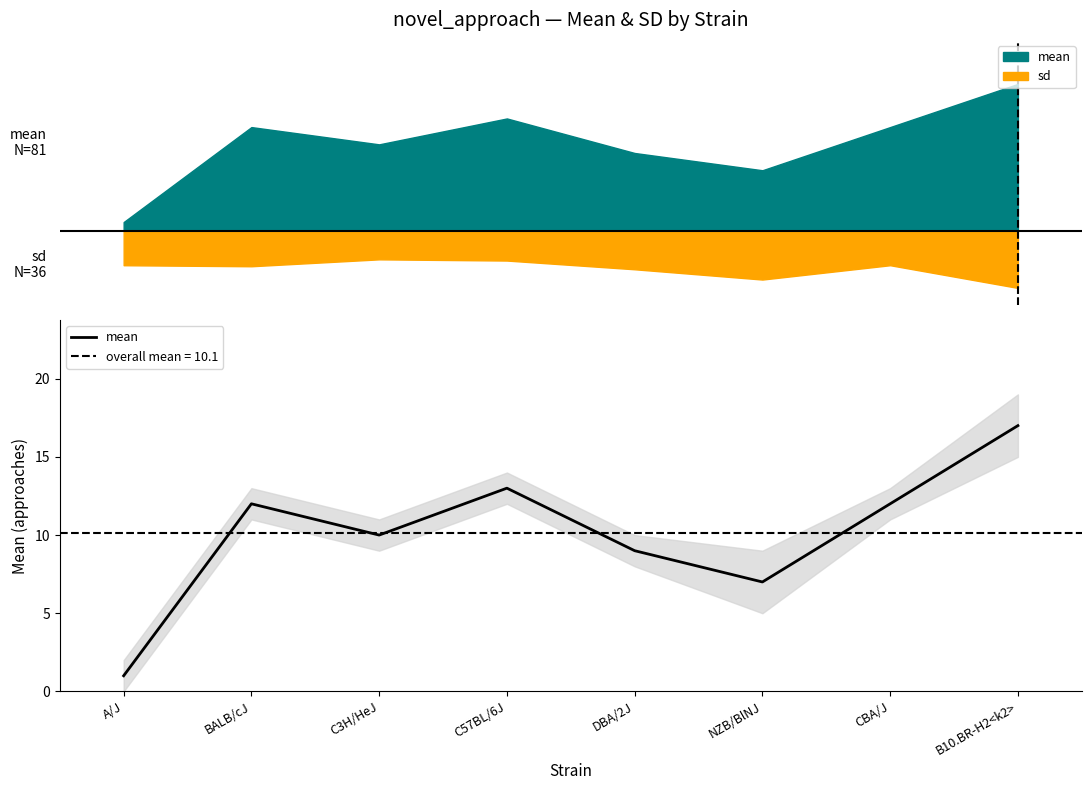

List the labels in order of value, largest first.

B10.BR-H2<k2>, C57BL/6J, BALB/cJ, CBA/J, C3H/HeJ, DBA/2J, NZB/BlNJ, A/J